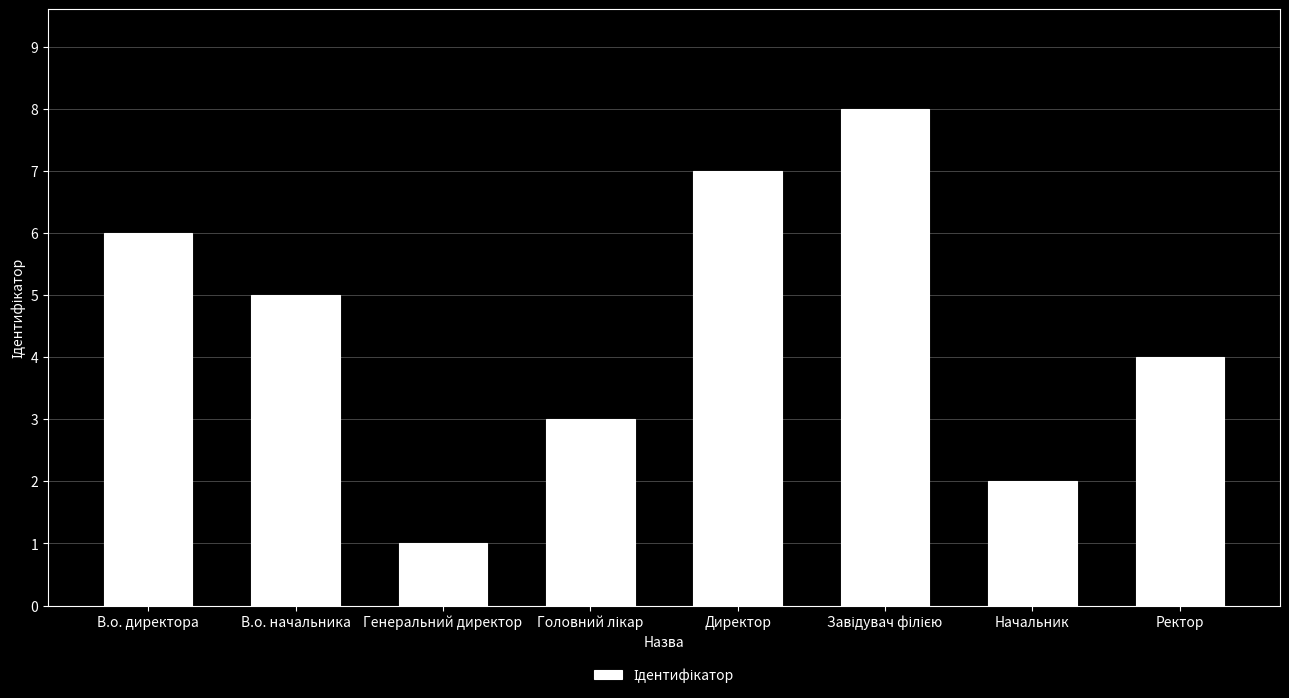

Reading right to left, transcribe all the data shown in this chart.

4	2	8	7	3	1	5	6